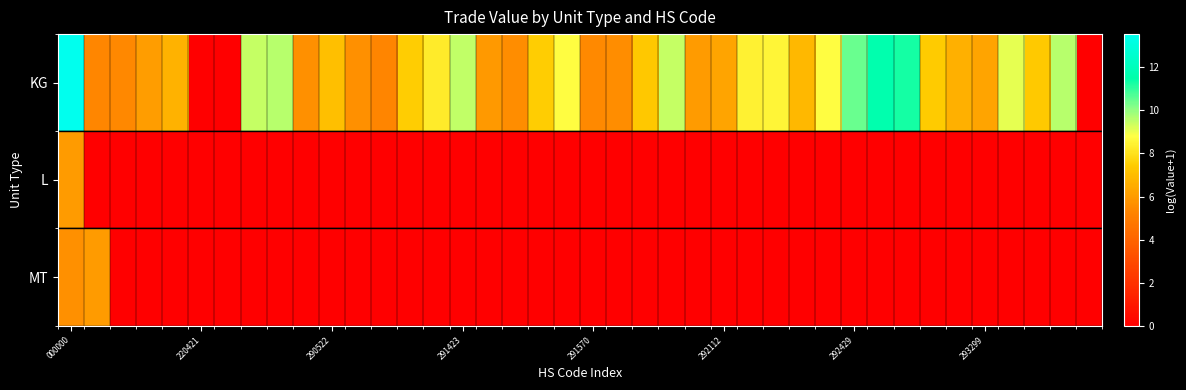

At which category does the chart reach its peak across all series?

000000